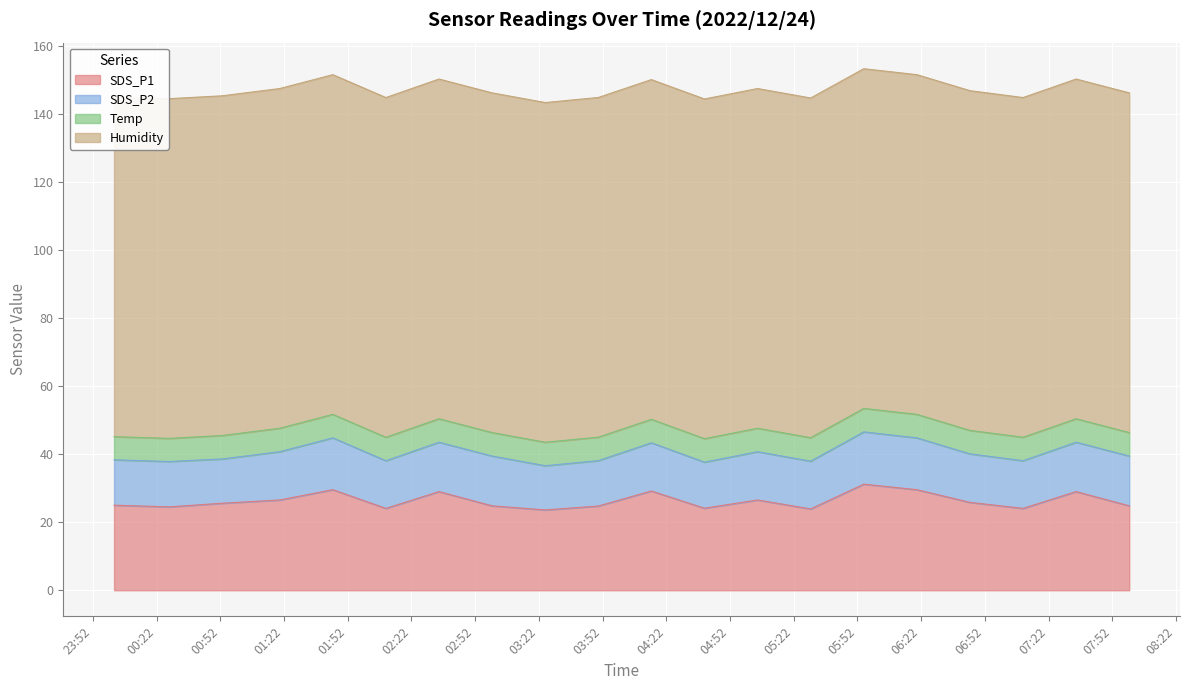

Which series has the widest spread of values?

SDS_P1